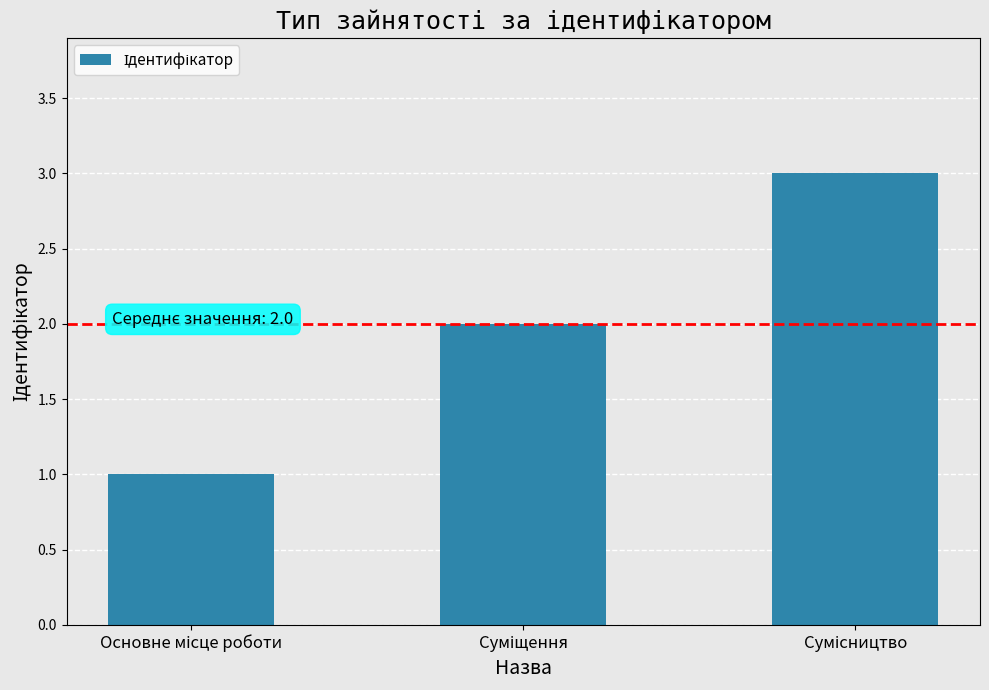

What is the maximum value shown in the chart?

3